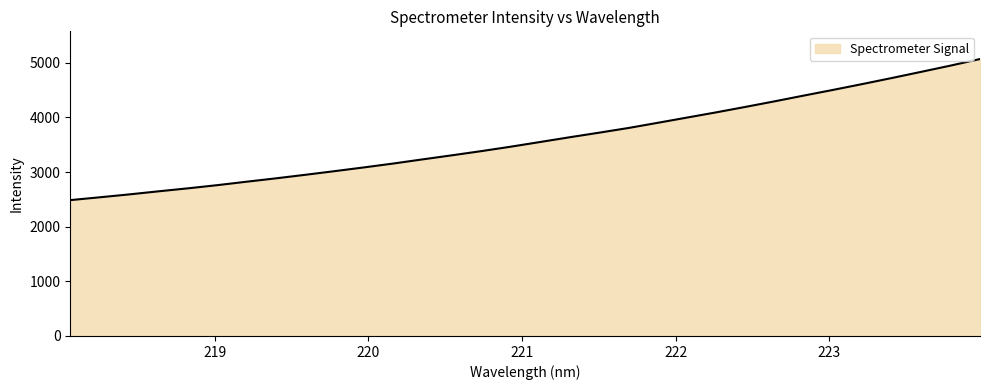

What is the minimum value shown in the chart?

2486.1